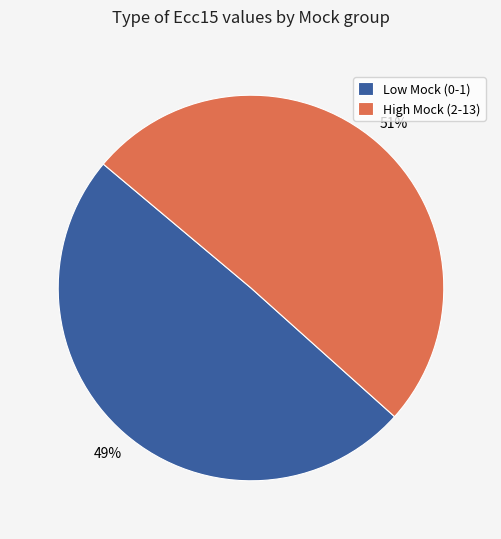

The High Mock (2-13) slice represents 59% of the pie. True or false?

False